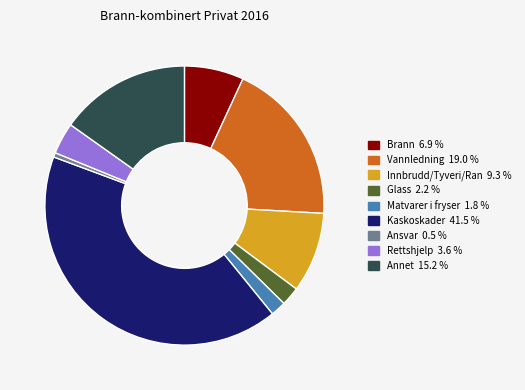

Does Kaskoskader represent more than half of the total?

No